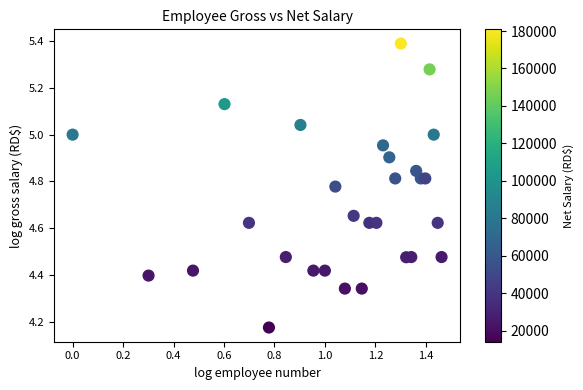

What is the range of Y values (max minus min)?

1.2